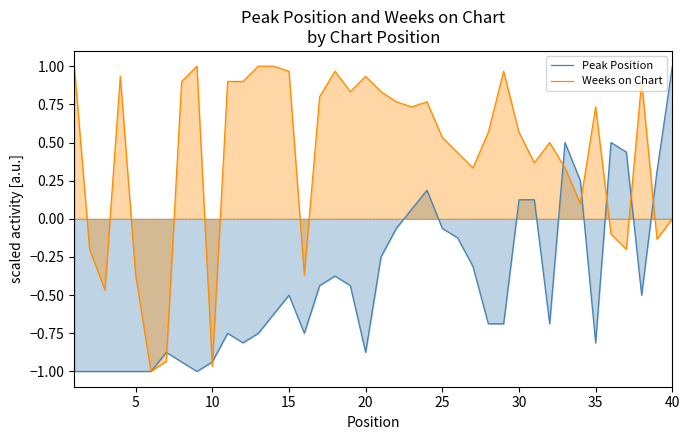

Which series has the largest total across all categories?

Weeks on Chart